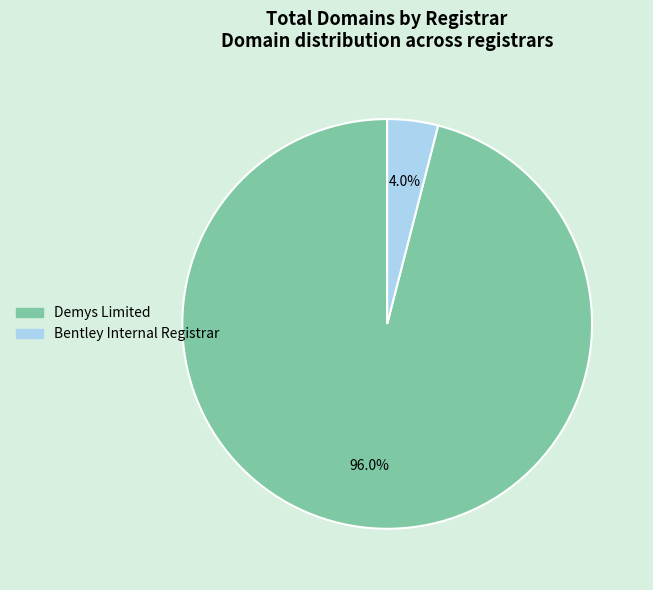

What is the ratio of the value at Demys Limited to the value at Bentley Internal Registrar?

24.0